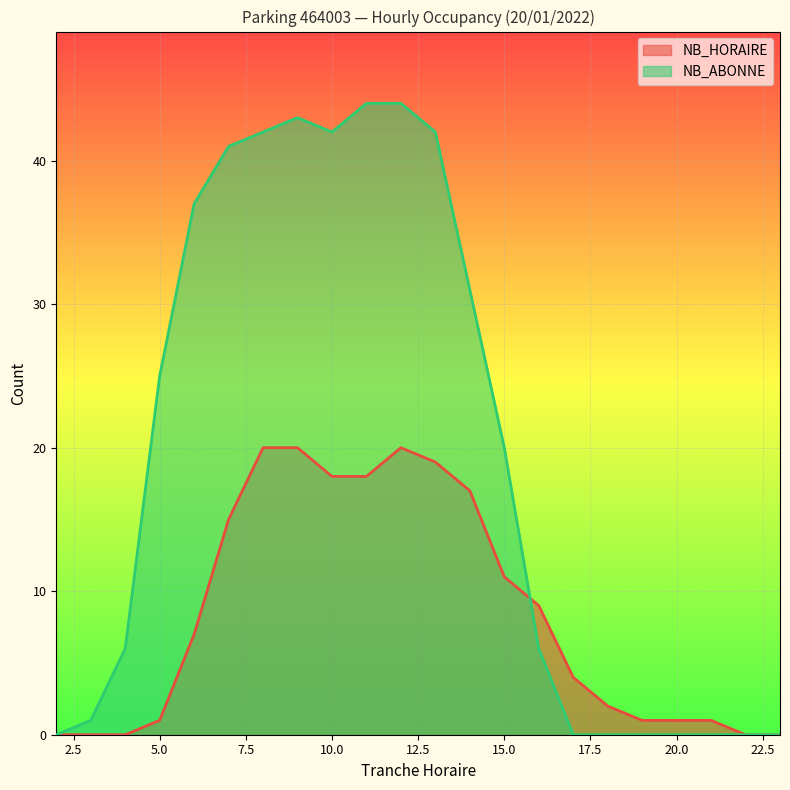

List the series in order of their overall mean, lowest first.

NB_HORAIRE, NB_ABONNE